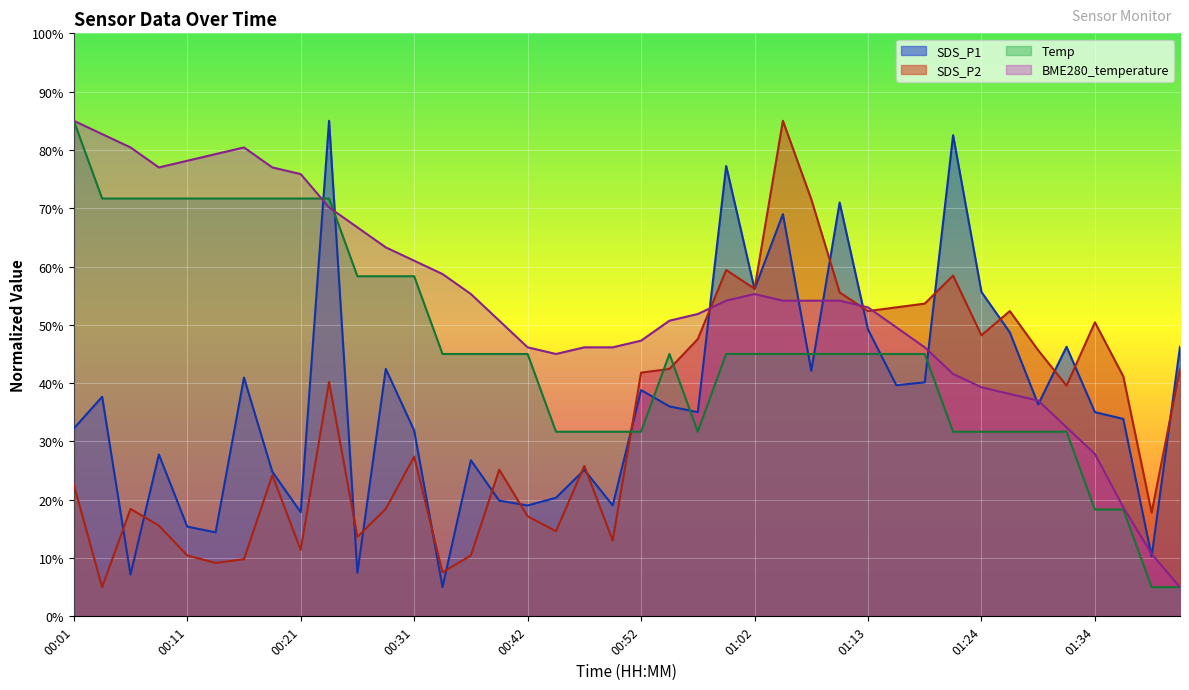

How many interior local valleys does the Temp series have?

1